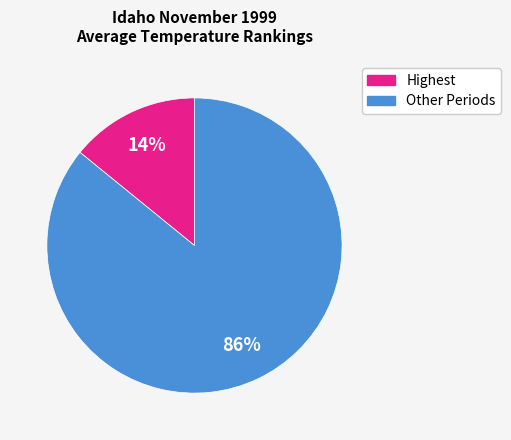

Count the number of slices in the pie.

2